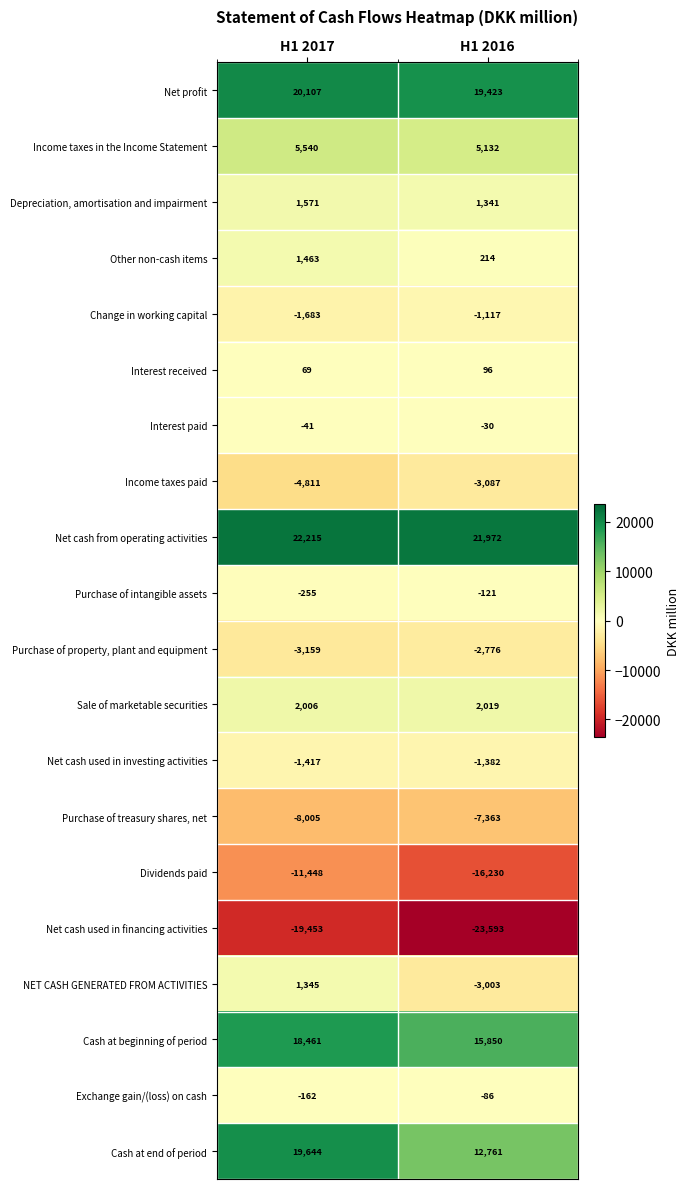

True or false: Sale of marketable securities has a value of 2006 at H1 2017.

True